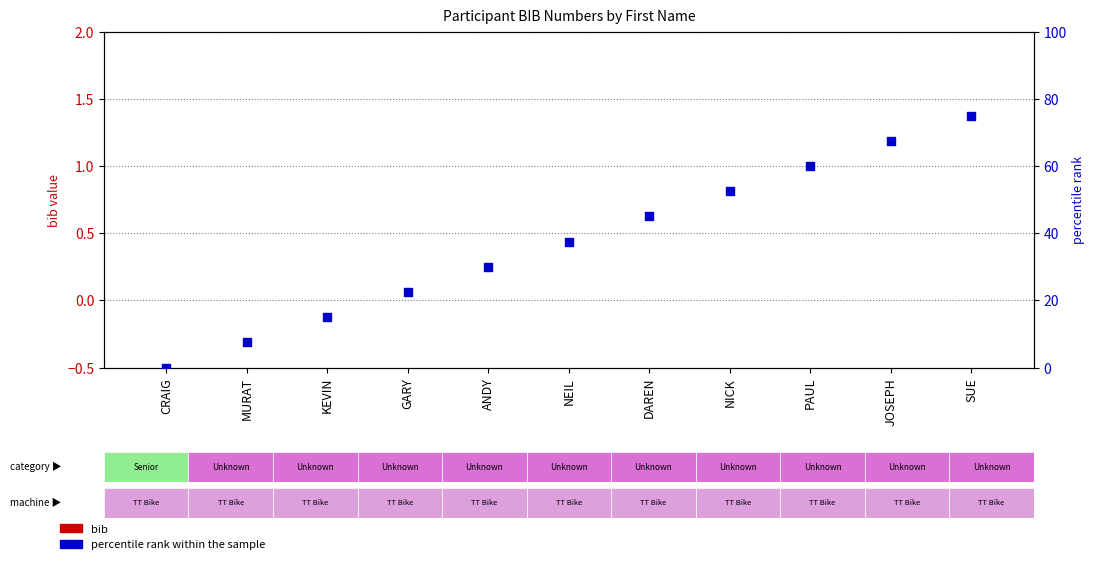

What is the total value across all series at JOSEPH?

67.5